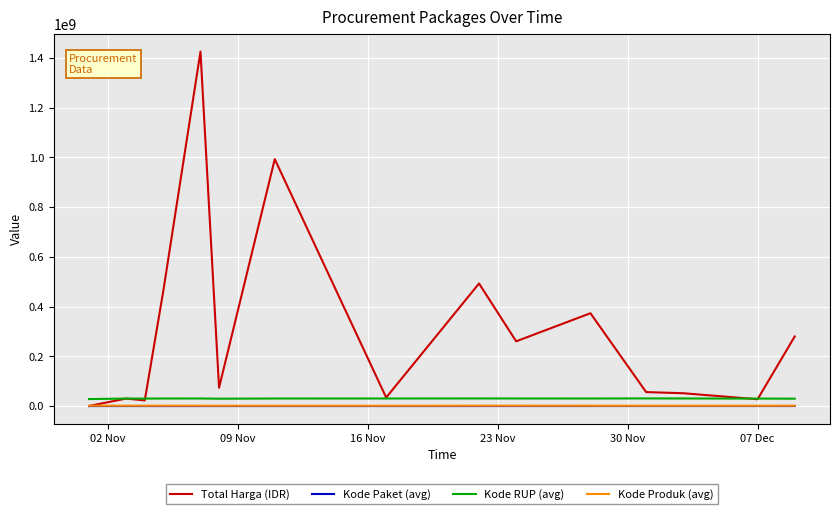

Which series has the largest total across all categories?

Total Harga (IDR)